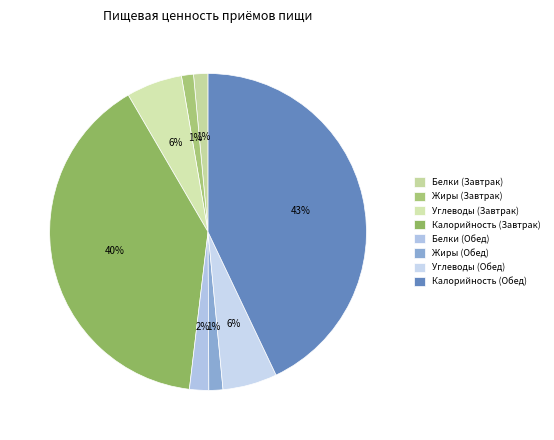

True or false: Калорийность (Обед) accounts for 31% of the total.

False